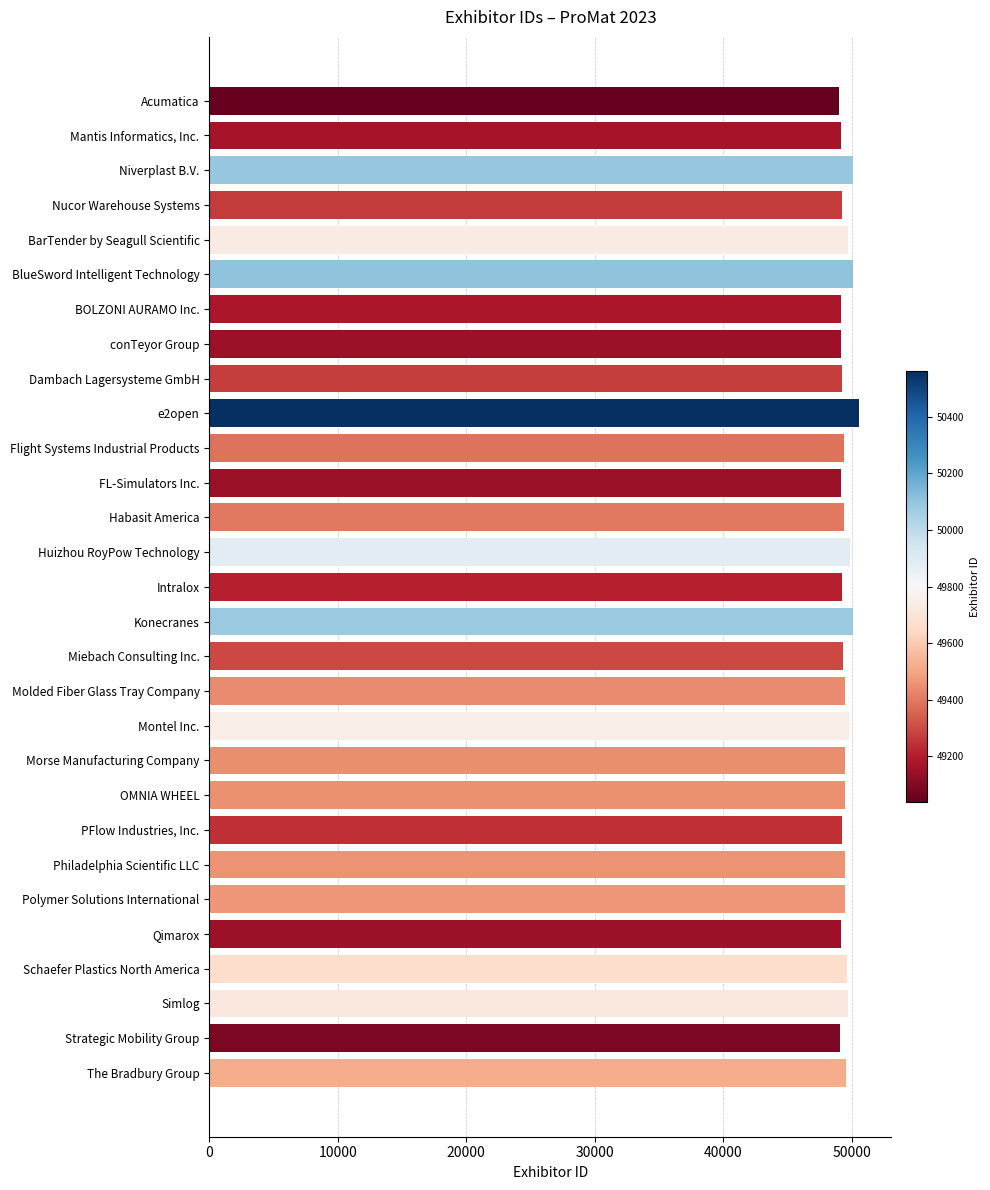

How many categories are shown in the chart?

29